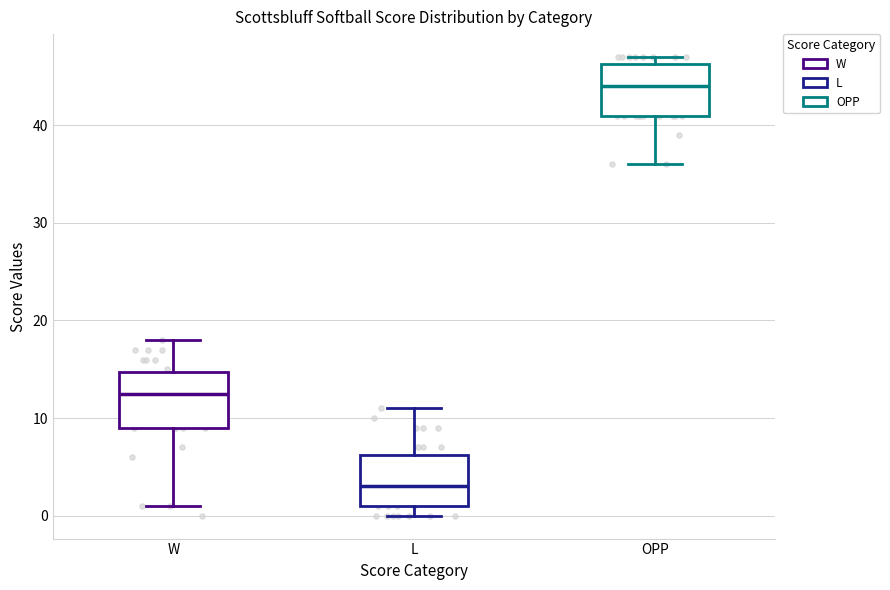

Reading left to right, transcribe this box plot: for each box, give where its median line is, the range the box spans, and where its two whiskers end, as read against the y-axis. The values are not printed on the chart, so give them approximately, as read against the axis.

W: median 13, box 9 to 15, whiskers 1 to 18
L: median 3, box 1 to 6, whiskers 0 to 11
OPP: median 44, box 41 to 46, whiskers 36 to 47